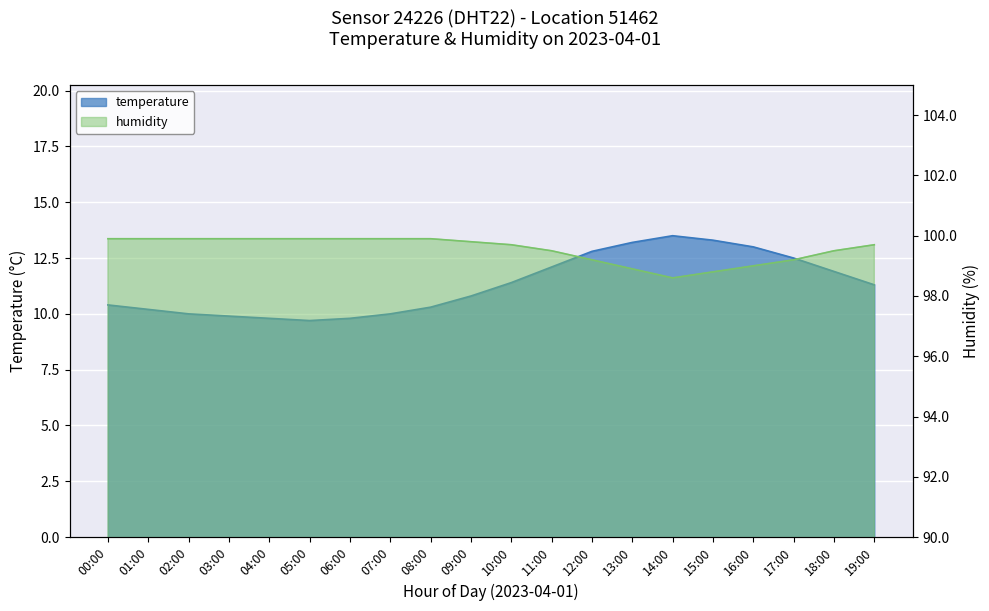

At which label is humidity closest to 99?

16:00